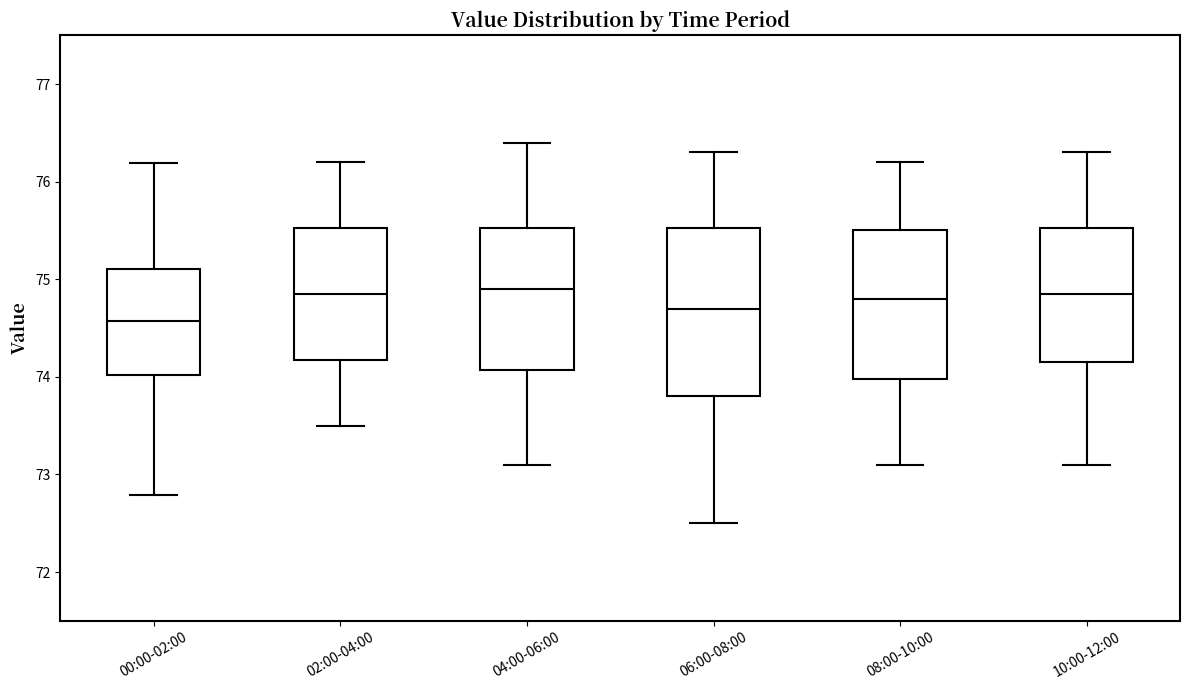

Reading left to right, transcribe this box plot: for each box, give where its median line is, the range the box spans, and where its two whiskers end, as read against the y-axis. The values are not printed on the chart, so give them approximately, as read against the axis.

00:00-02:00: median 74.6, box 74.0 to 75.1, whiskers 72.8 to 76.2
02:00-04:00: median 74.9, box 74.2 to 75.5, whiskers 73.5 to 76.2
04:00-06:00: median 74.9, box 74.1 to 75.5, whiskers 73.1 to 76.4
06:00-08:00: median 74.7, box 73.8 to 75.5, whiskers 72.5 to 76.3
08:00-10:00: median 74.8, box 74.0 to 75.5, whiskers 73.1 to 76.2
10:00-12:00: median 74.9, box 74.2 to 75.5, whiskers 73.1 to 76.3